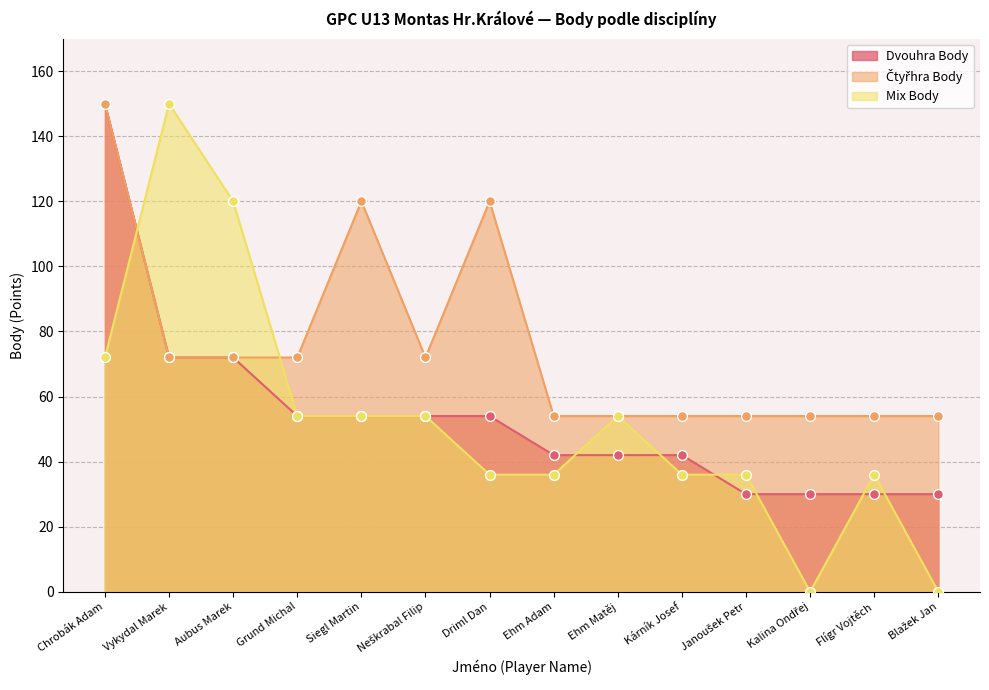

Which series reaches the maximum Y coordinate?

Dvouhra Body